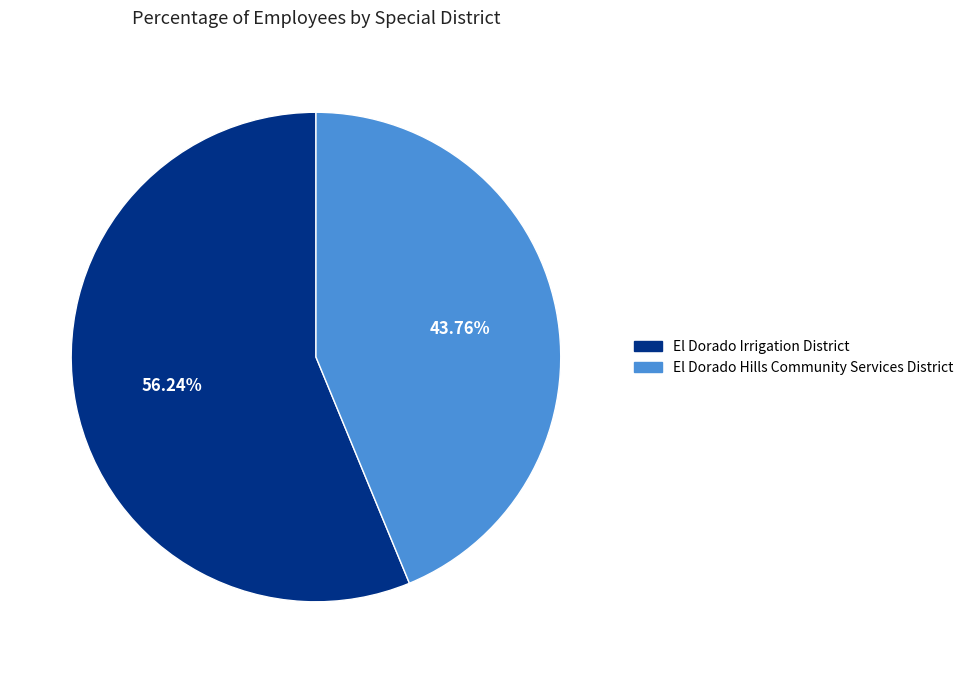

Approximately how many times larger is the value at El Dorado Irrigation District compared to El Dorado Hills Community Services District?

1.3